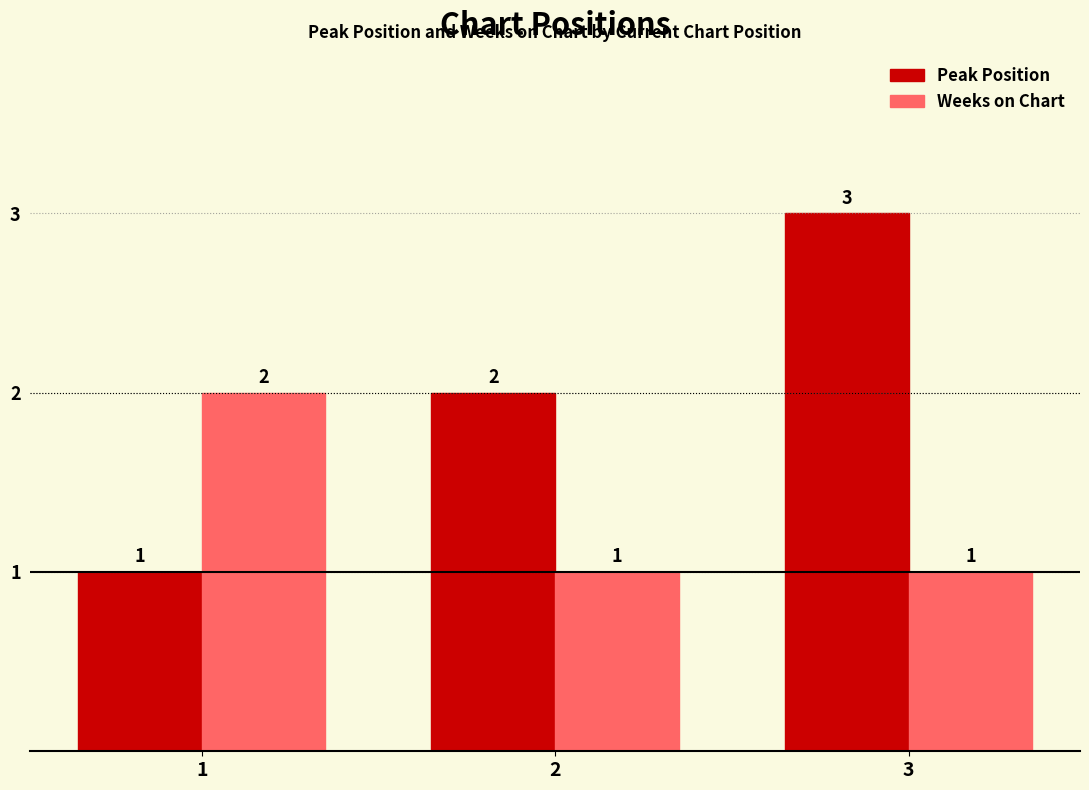

Are the bars grouped side by side (vs. stacked)?

Yes